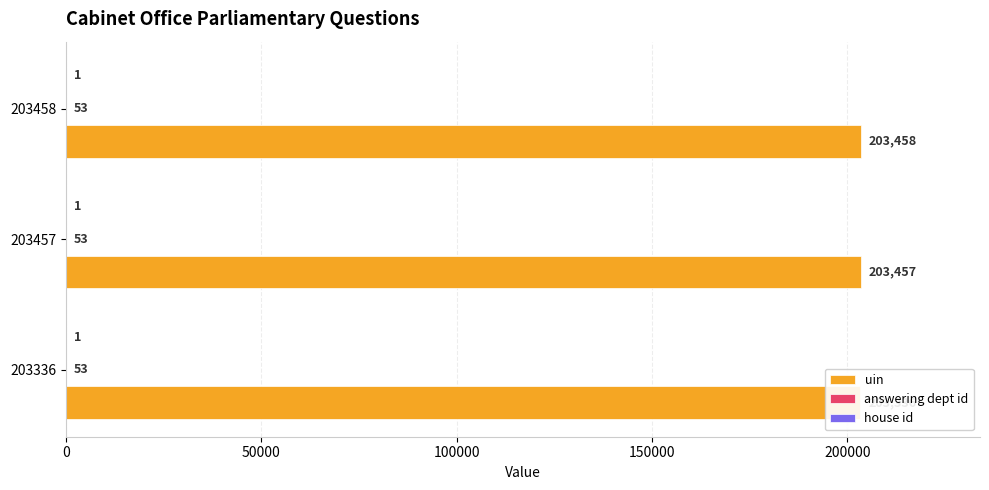

How many data points in uin are less than 203457?

1